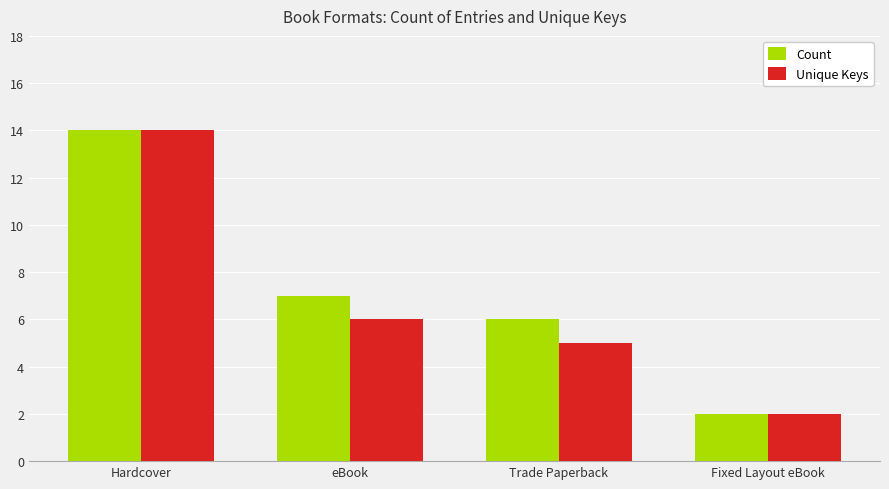

Where does the Count series first go above 7?

Hardcover